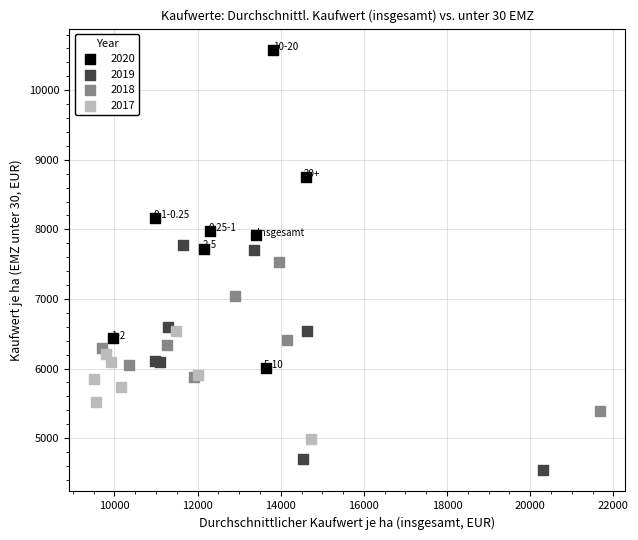

Which series reaches the maximum Y coordinate?

2020